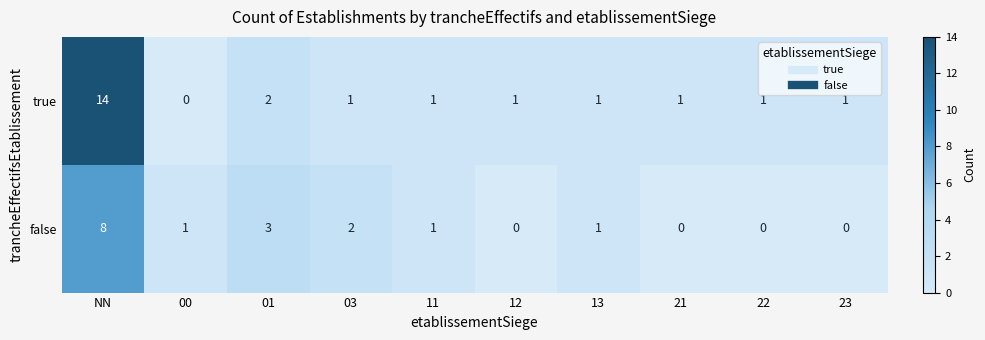

Rank the series at 03 from highest to lowest value.

false, true